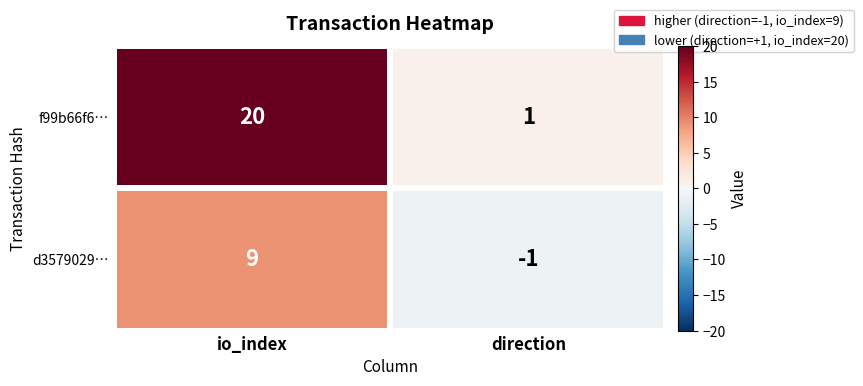

True or false: f99b66f6… has a value of 10 at io_index.

False